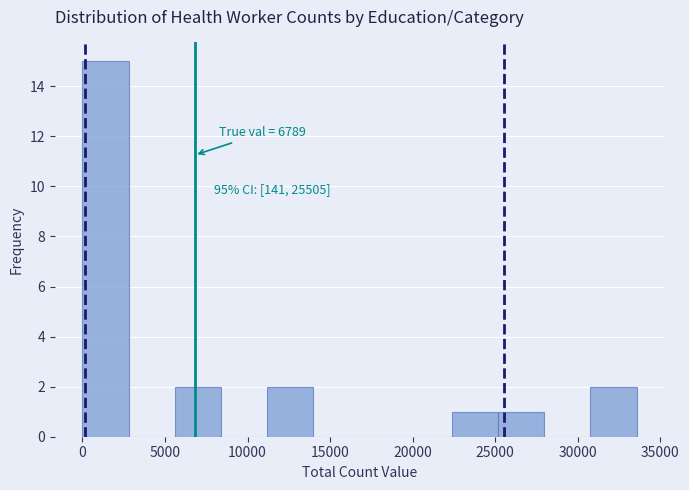

Which range on the x-axis has the tallest bar?

0 to 3000